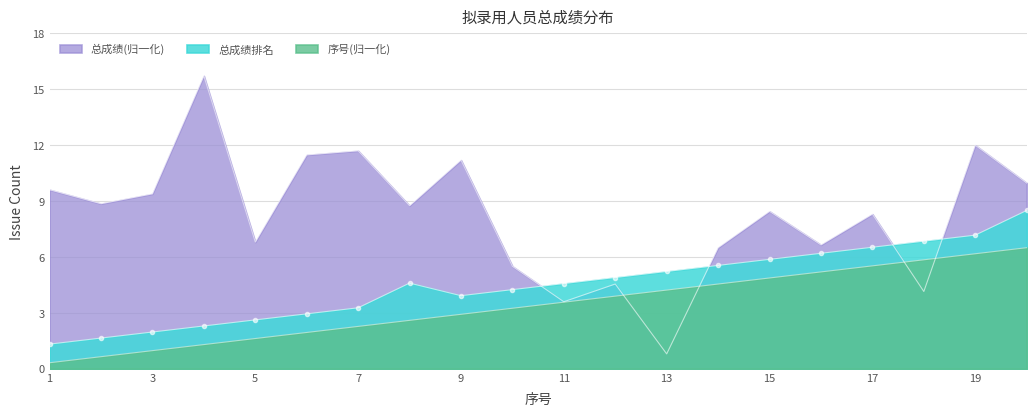

Reading right to left, transcribe all the data shown in this chart.

总成绩: 20=10.0	19=12.0	18=4.2	17=8.3	16=6.7	15=8.4	14=6.5	13=0.8	12=4.6	11=3.6	10=5.5	9=11.2	8=8.8	7=11.7	6=11.5	5=6.8	4=15.7	3=9.4	2=8.9	1=9.6
序号: 20=6.5	19=6.2	18=5.9	17=5.5	16=5.2	15=4.9	14=4.5	13=4.2	12=3.9	11=3.6	10=3.2	9=2.9	8=2.6	7=2.3	6=1.9	5=1.6	4=1.3	3=1.0	2=0.7	1=0.3